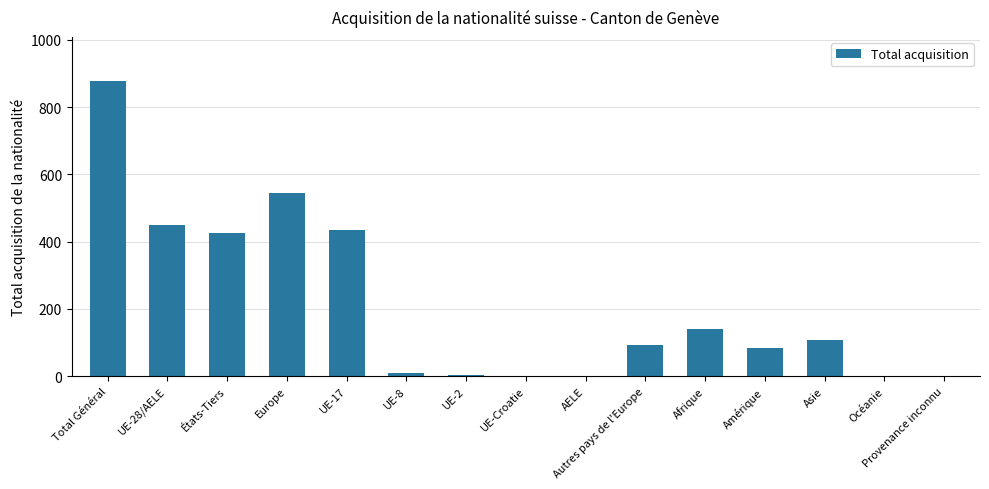

What is the sum of all values?

3175